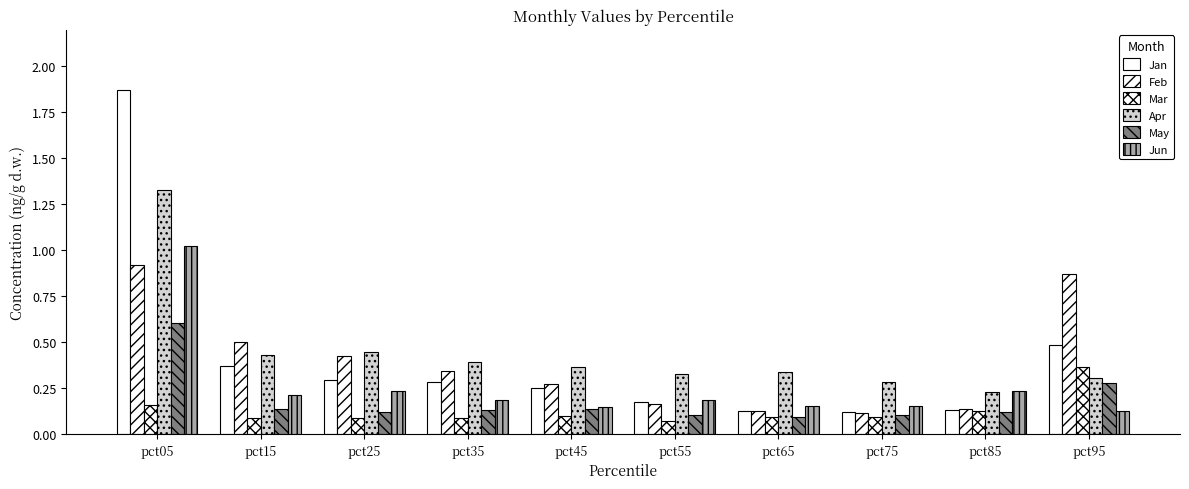

At pct75, list the series in order from largest to smallest.

Apr, Jun, Jan, Feb, May, Mar